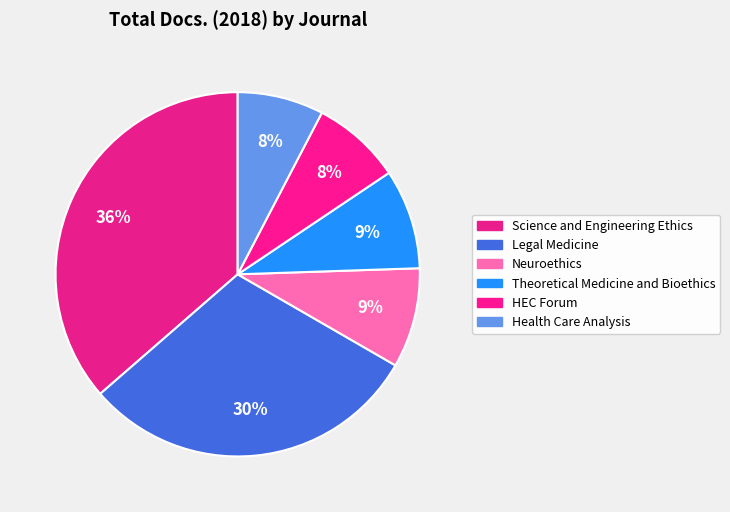

What is the largest slice in the pie chart?

Science and Engineering Ethics